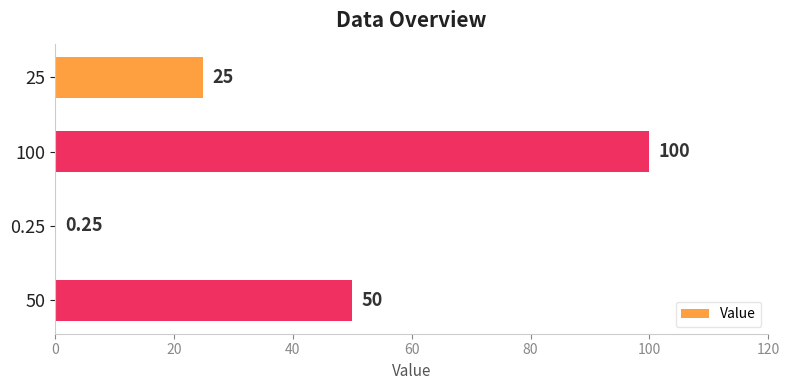

What is the change in value from 100 to 50?

-50.0